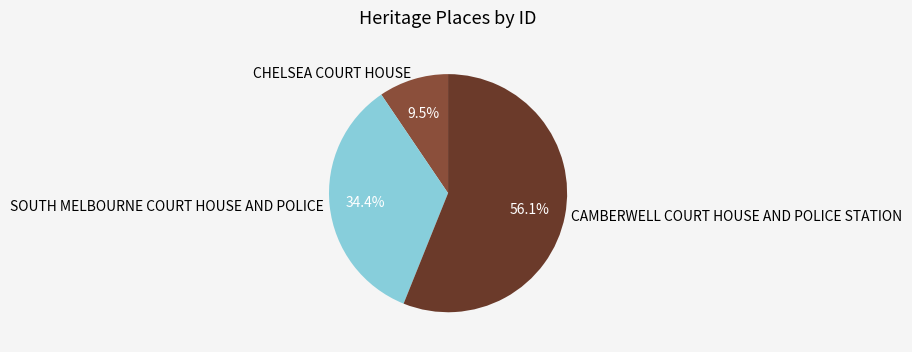

What portion of the pie excludes SOUTH MELBOURNE COURT HOUSE AND POLICE?

65.6%